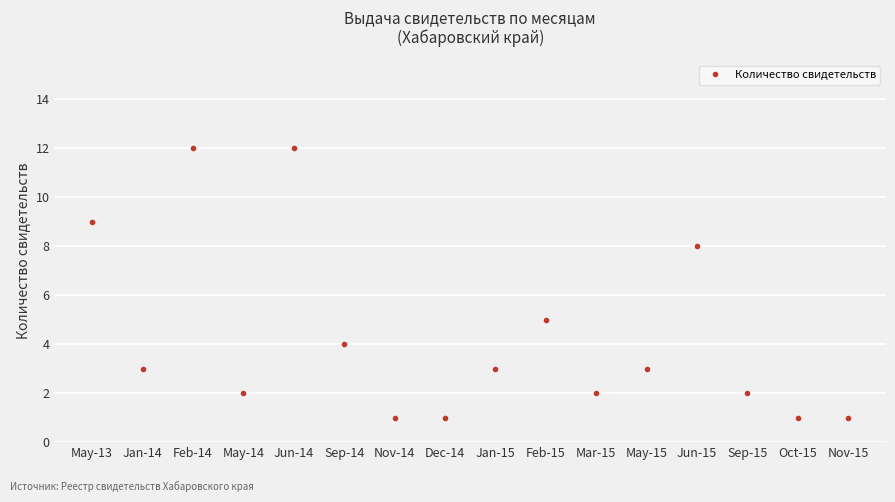

What is the greatest value displayed?

12